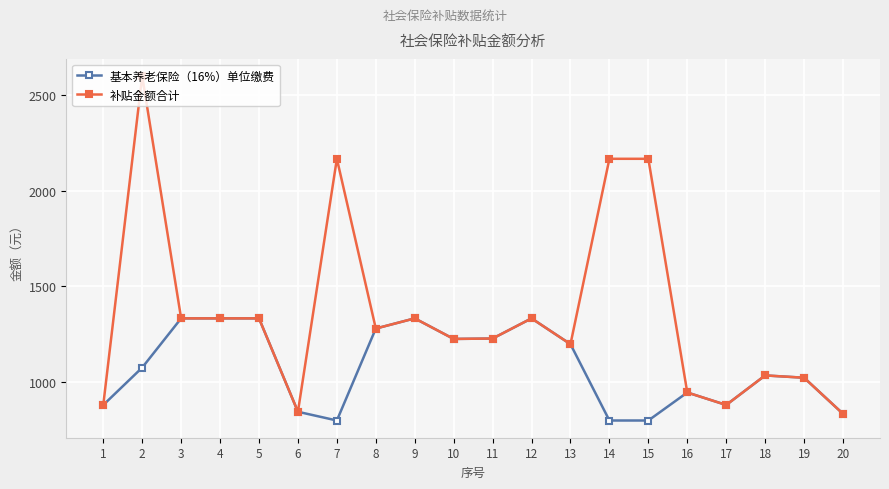

Does the chart display data point markers on the line(s)?

Yes